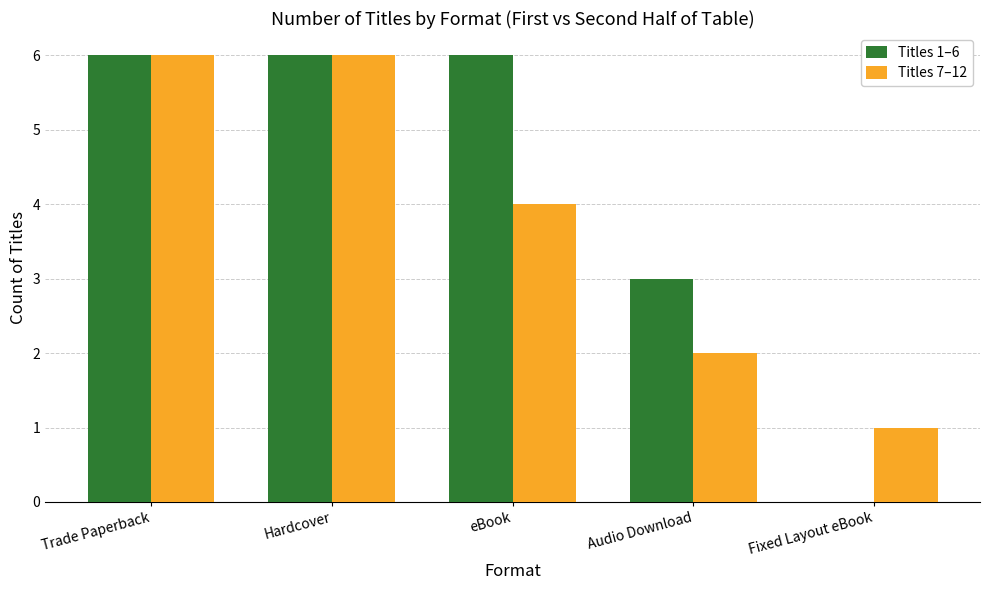

What is the highest value of the Titles 7–12 series?

6